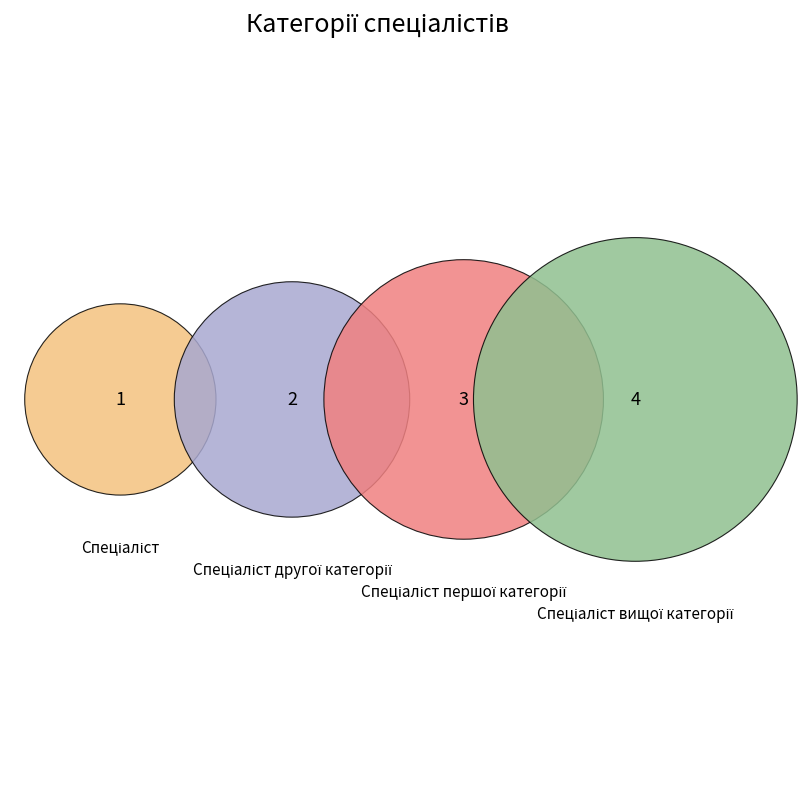

Rank the categories by value from lowest to highest.

Спеціаліст, Спеціаліст другої категорії, Спеціаліст першої категорії, Спеціаліст вищої категорії